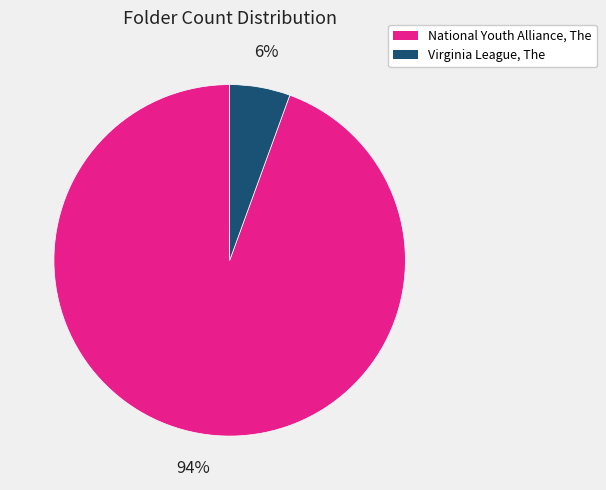

What percentage is the Virginia League, The slice, to the nearest percent?

6%